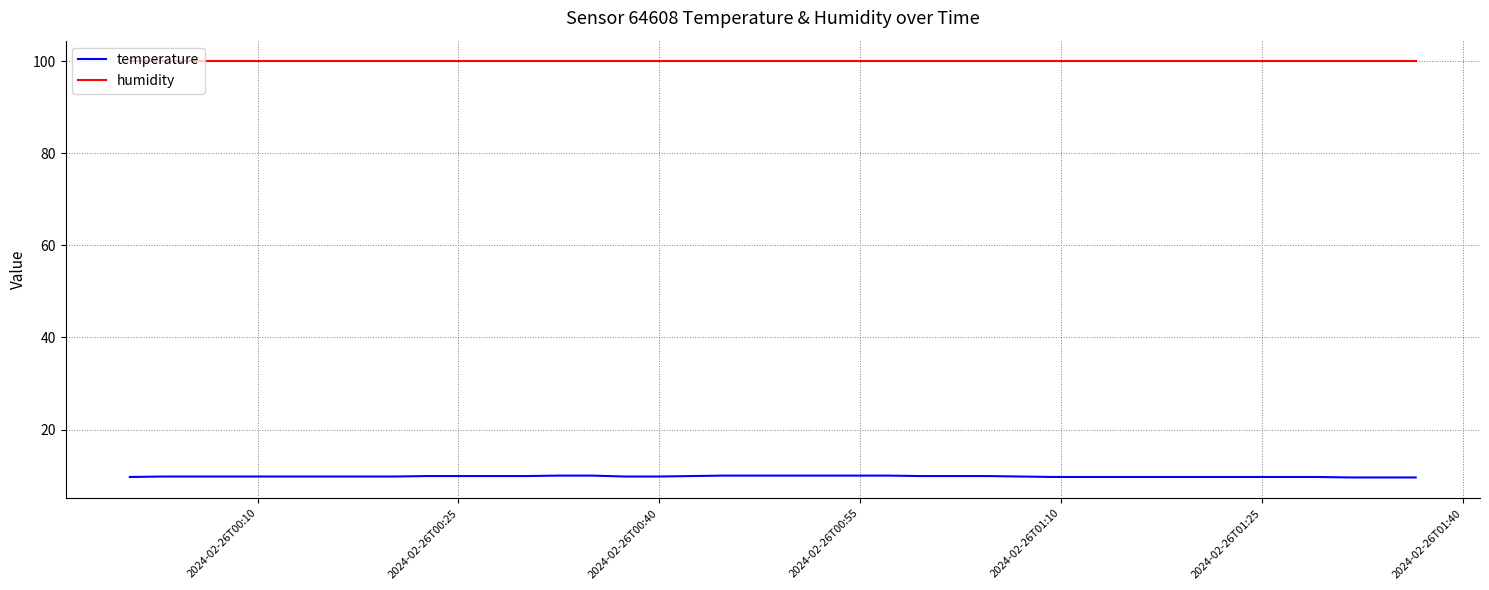

List the series in order of their peak value, lowest first.

temperature, humidity